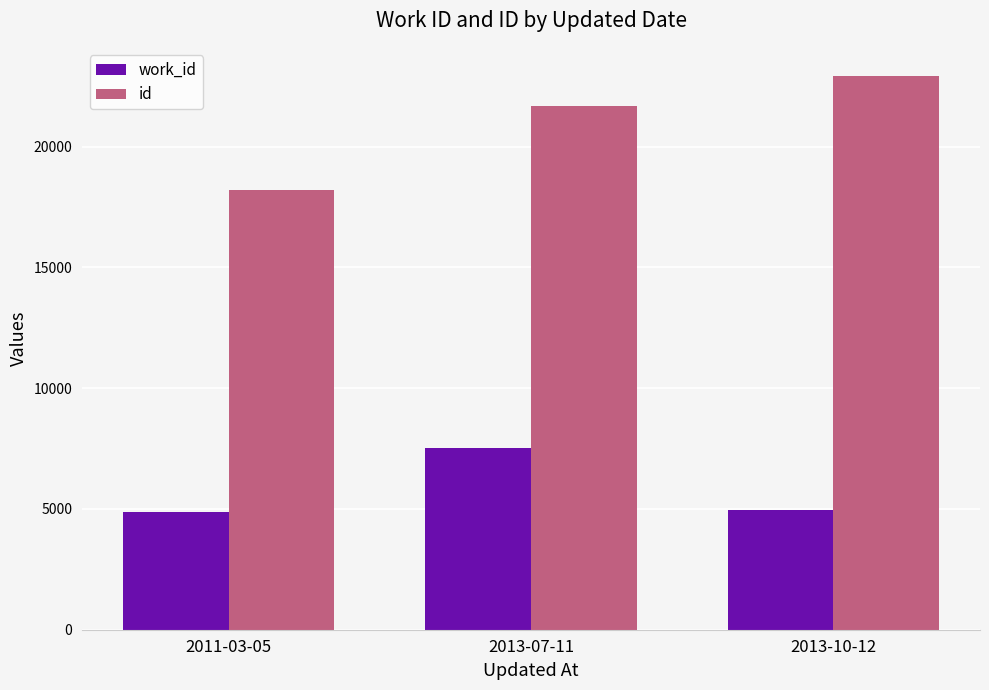

Which series has the widest spread of values?

id